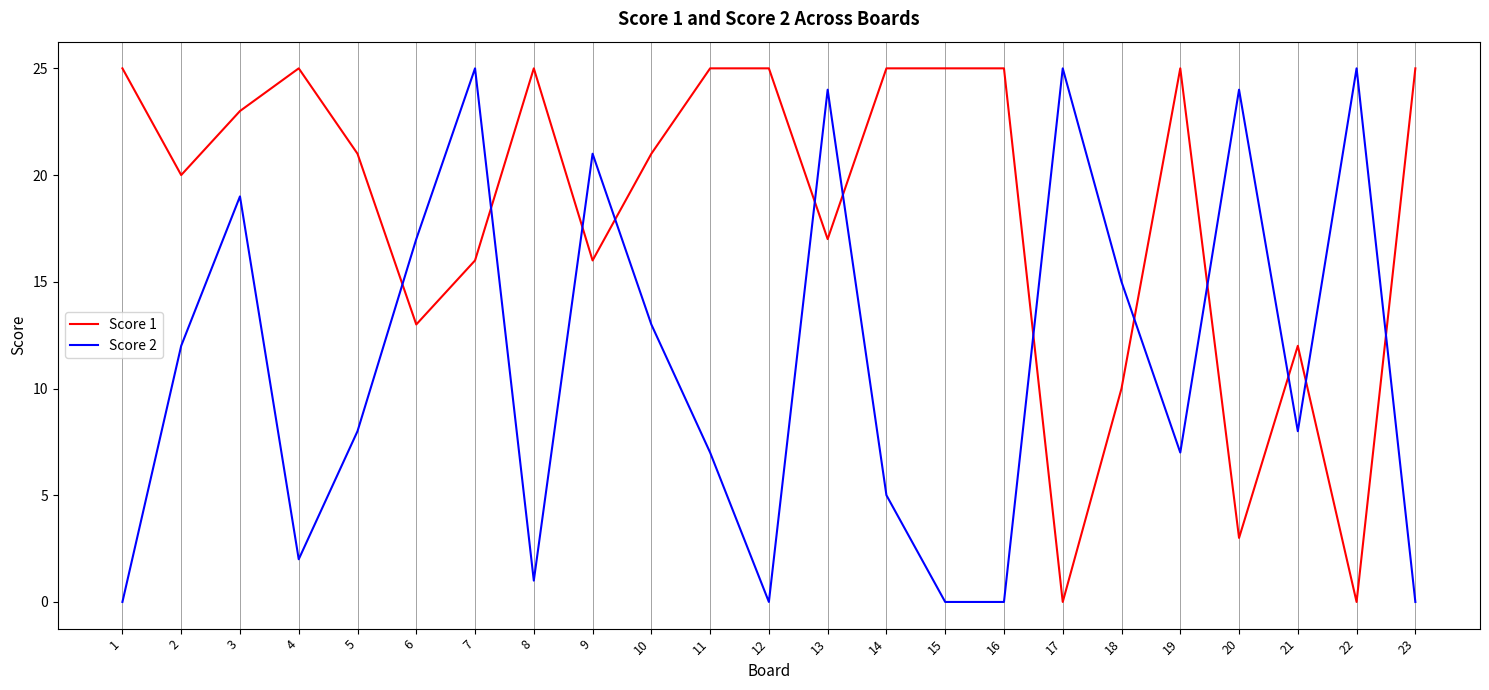

The Score 1 series shows 7 at 23. True or false?

False